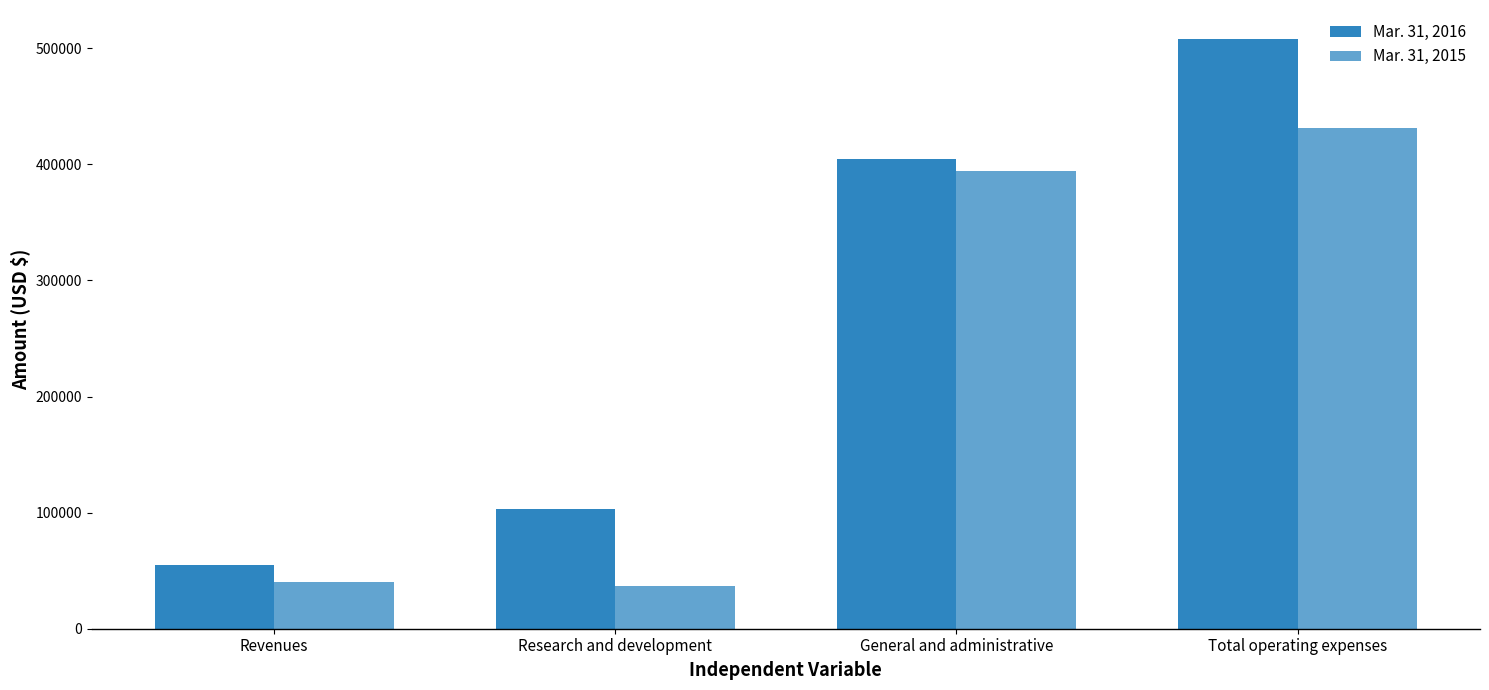

Which category has the highest value in the Mar. 31, 2016 series?

Total operating expenses